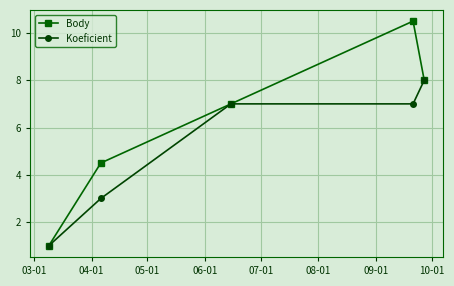

Reading left to right, transcribe all the data shown in this chart.

Body: 1.0	4.5	7.0	10.5	8.0
Koeficient: 1.0	3.0	7.0	7.0	8.0